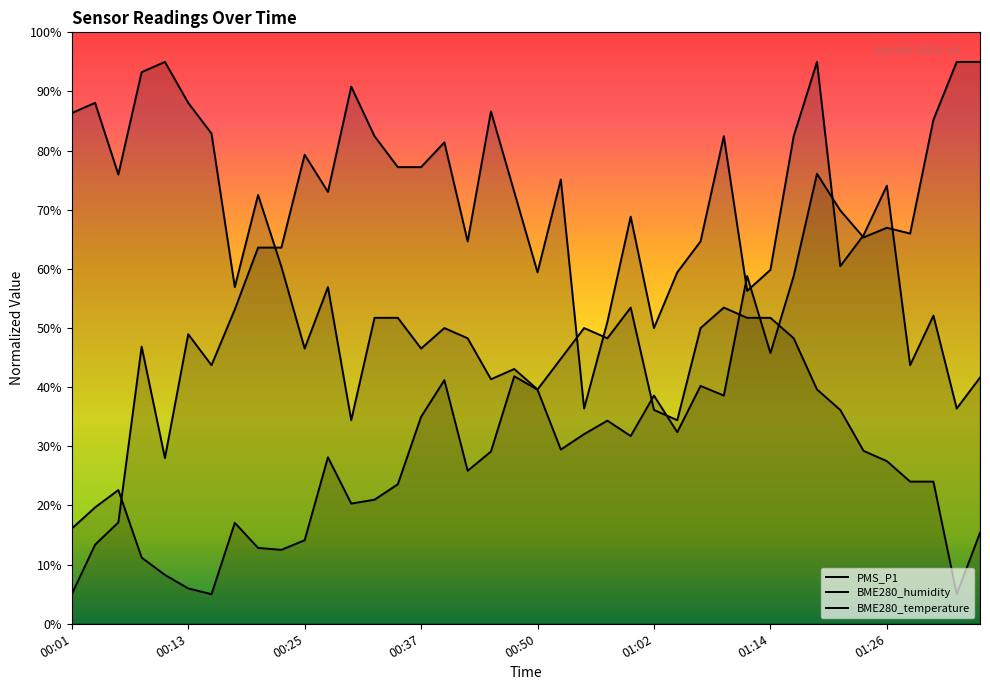

Reading left to right, what are all the values shown in this chart?

PMS_P1: 5.0	13.4	17.1	46.9	28.0	49.0	43.7	53.1	63.6	63.6	79.3	73.0	90.8	82.4	77.2	77.2	81.4	64.7	86.6	73.0	59.4	75.1	36.4	51.0	68.8	50.0	59.4	64.7	82.4	56.3	59.8	82.4	95.0	60.5	65.7	74.1	43.7	52.1	36.4	41.6
BME280_humidity: 16.1	19.7	22.6	11.2	8.3	6.0	5.0	17.1	12.8	12.5	14.1	28.2	20.3	21.0	23.6	35.0	41.2	25.9	29.1	41.8	39.6	29.5	32.1	34.3	31.7	38.6	32.4	40.2	38.6	58.8	45.8	58.8	76.1	69.9	65.3	67.0	66.0	85.2	95.0	95.0
BME280_temperature: 86.3	88.1	76.0	93.3	95.0	88.1	82.9	56.9	72.5	60.4	46.5	56.9	34.4	51.7	51.7	46.5	50.0	48.3	41.3	43.1	39.6	44.8	50.0	48.3	53.5	36.2	34.4	50.0	53.5	51.7	51.7	48.3	39.6	36.2	29.2	27.5	24.0	24.0	5.0	15.4